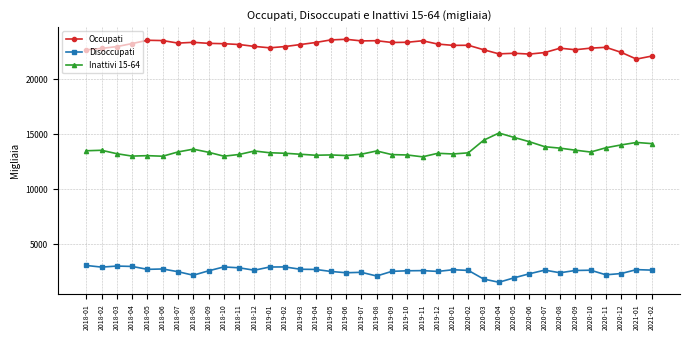

The value of Occupati at 2019-06 is 10221.8. True or false?

False